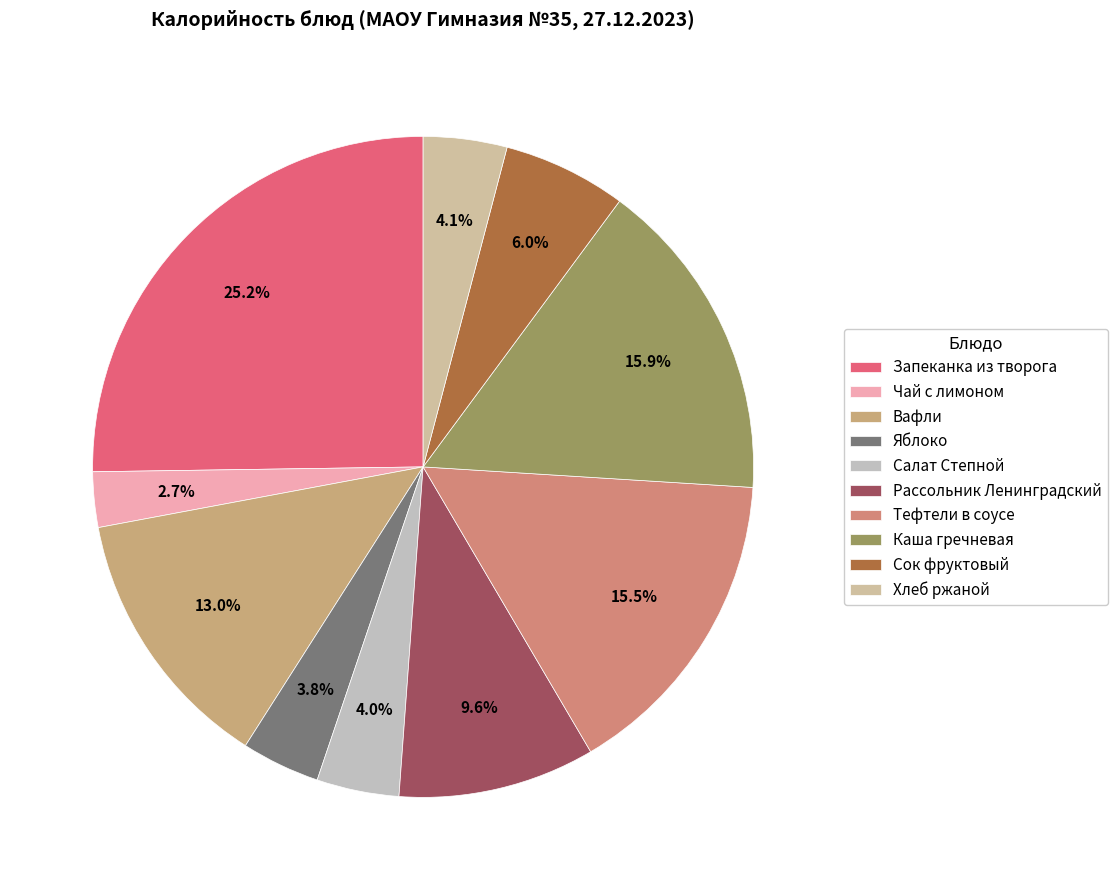

Do Чай с лимоном and Тефтели в соусе together represent more than half of the pie?

No